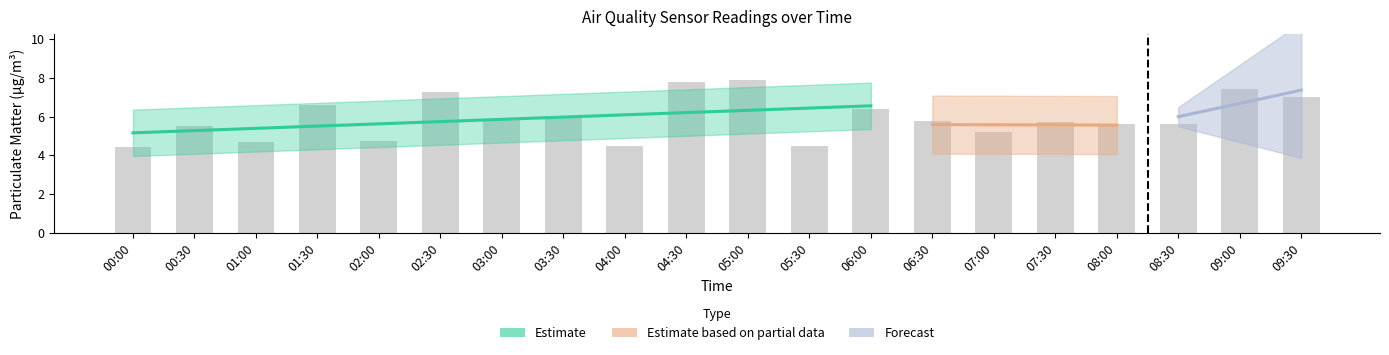

What is the approximate value at 05:00?

7.9